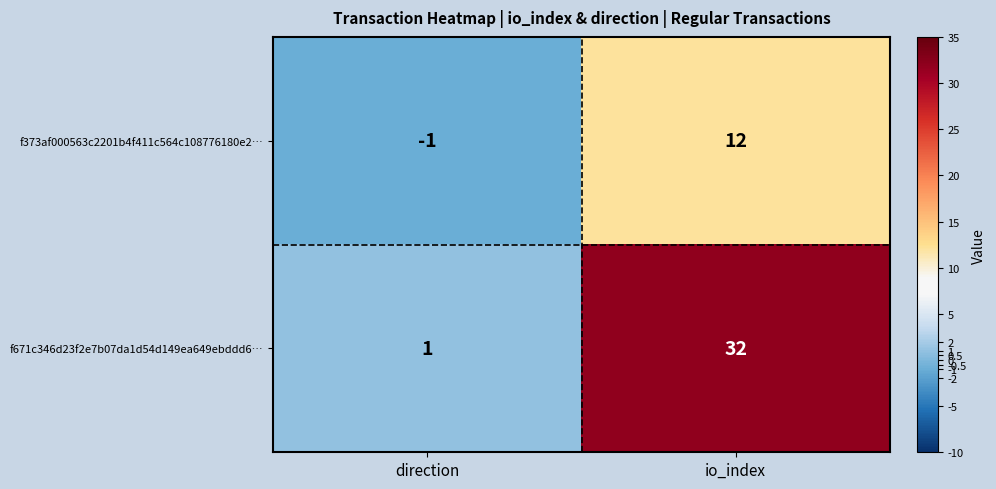

Count the number of categories in the chart.

2